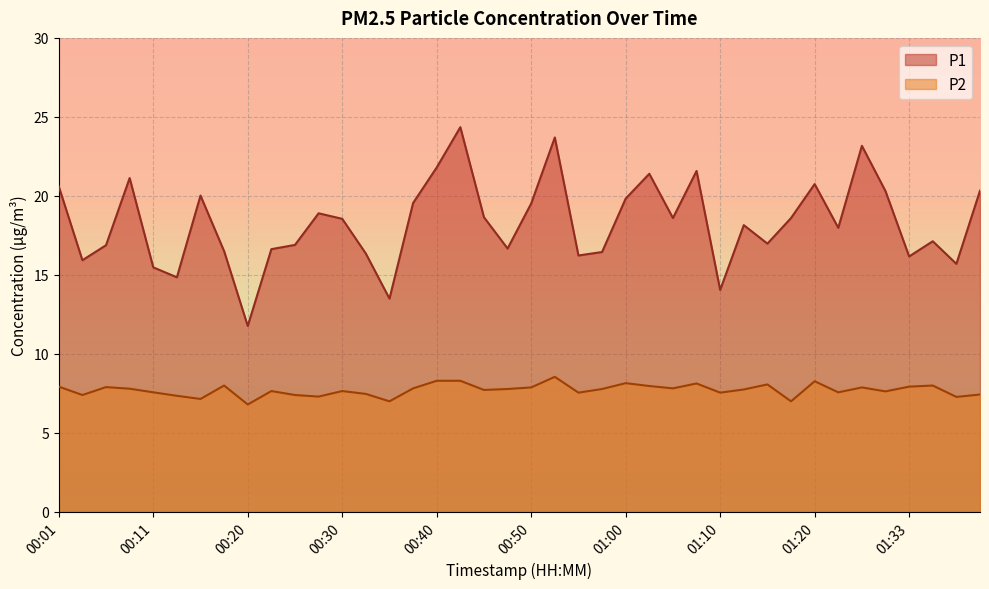

How many data points does each series have?

40